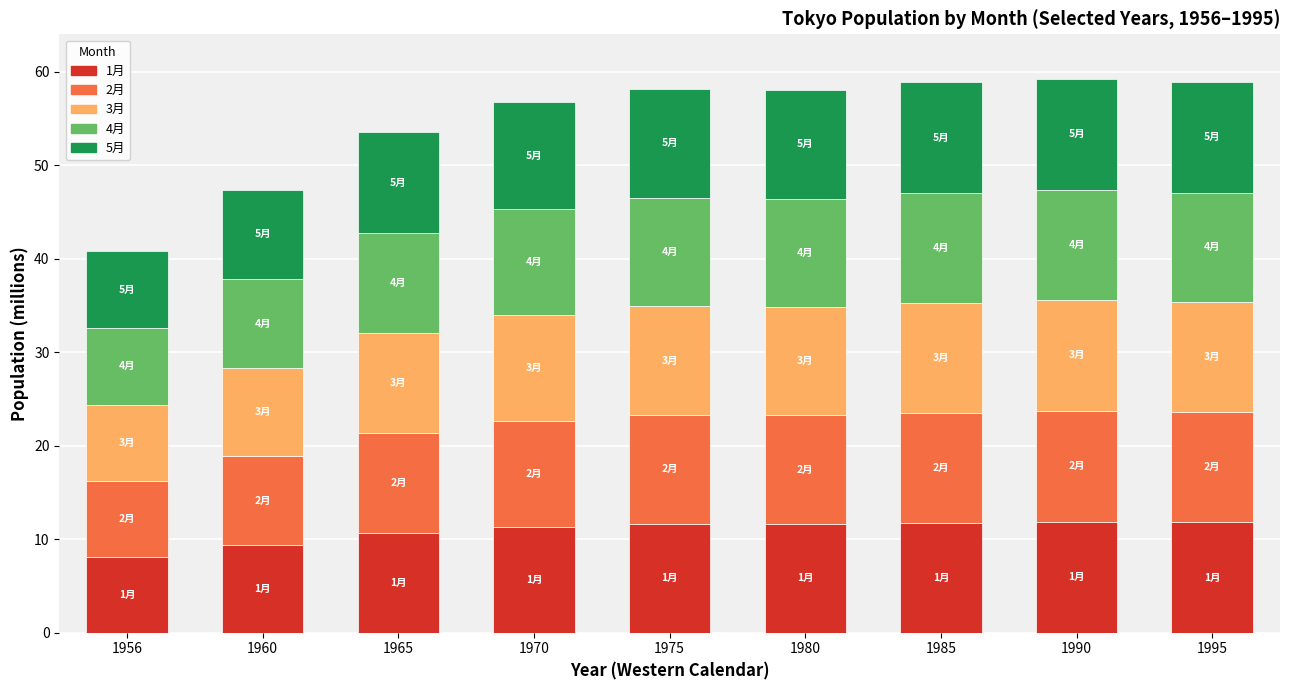

What is the total value across all series at 1960?

47.4